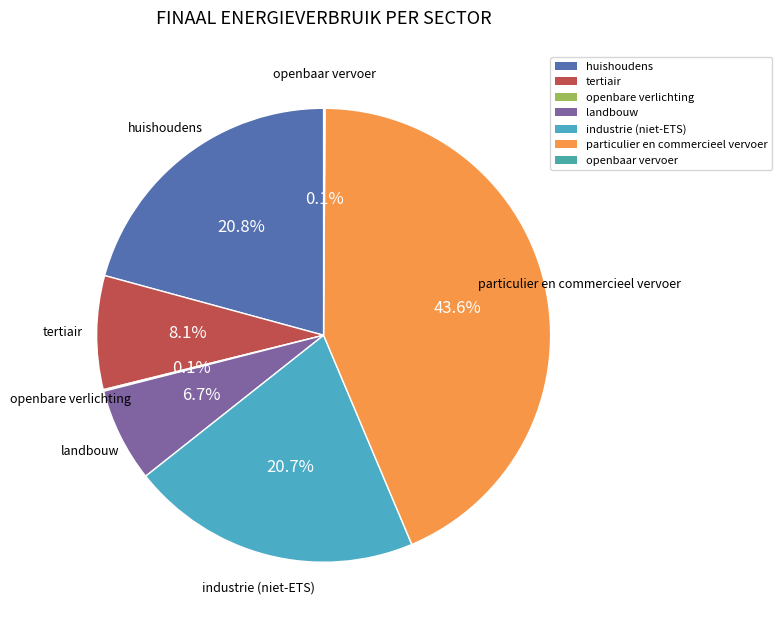

How many segments does this pie chart have?

7